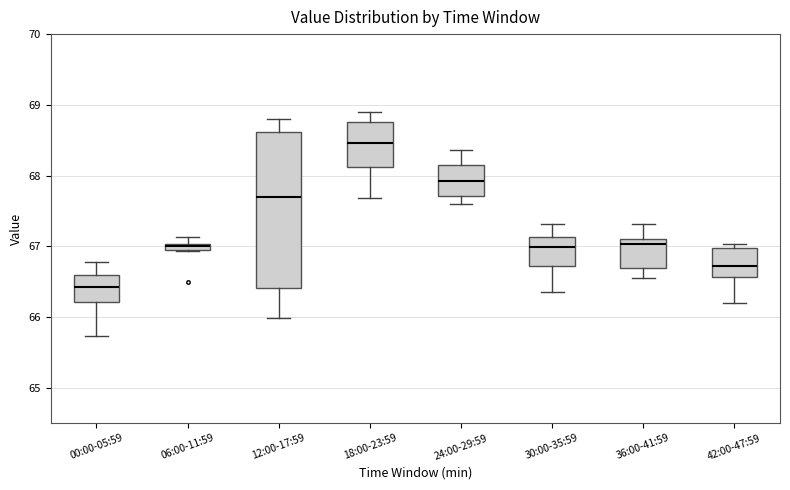

Which box is the tallest, from its lower edge to its upper edge?

12:00-17:59